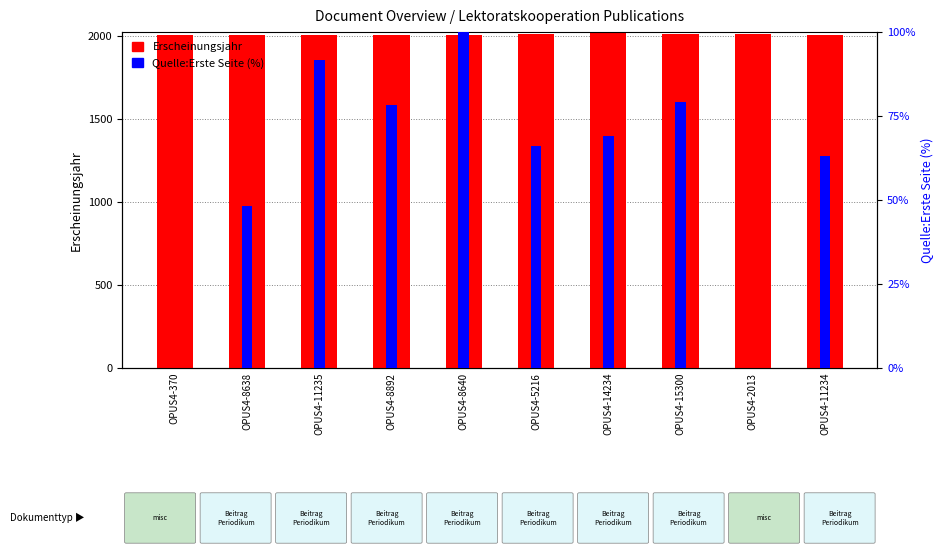

What is the sum of all Quelle:Erste Seite values?

595.5